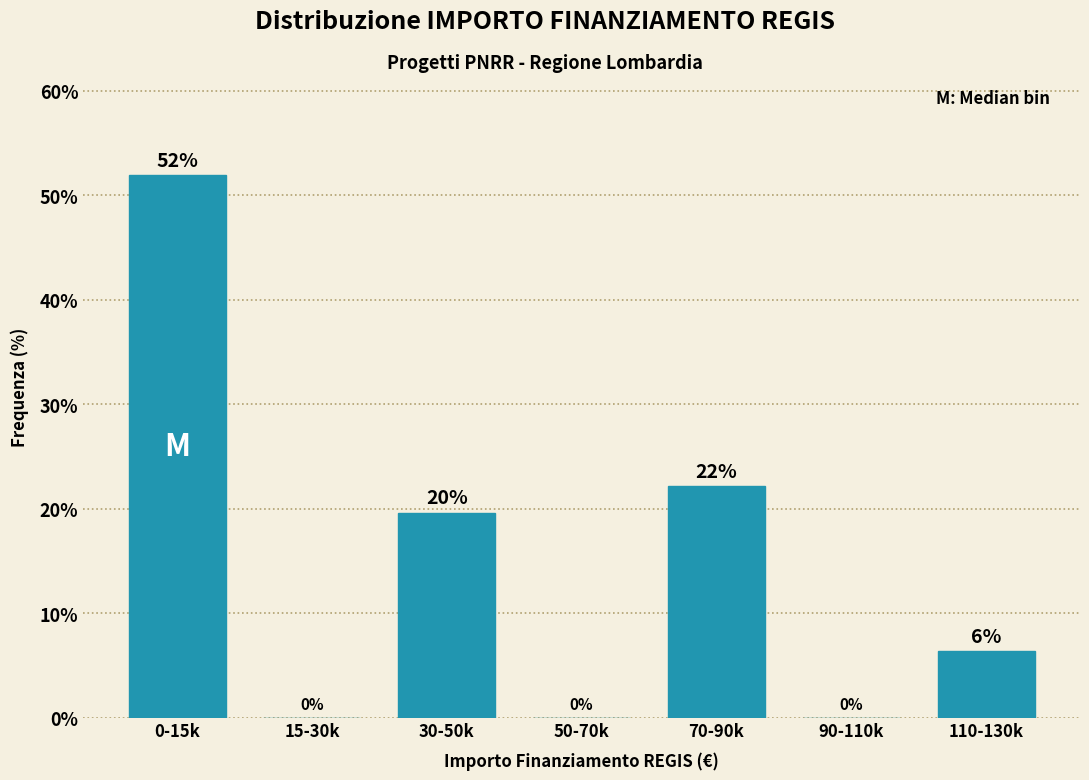

True or false: the data shows 26.6 at 30-50k.

False